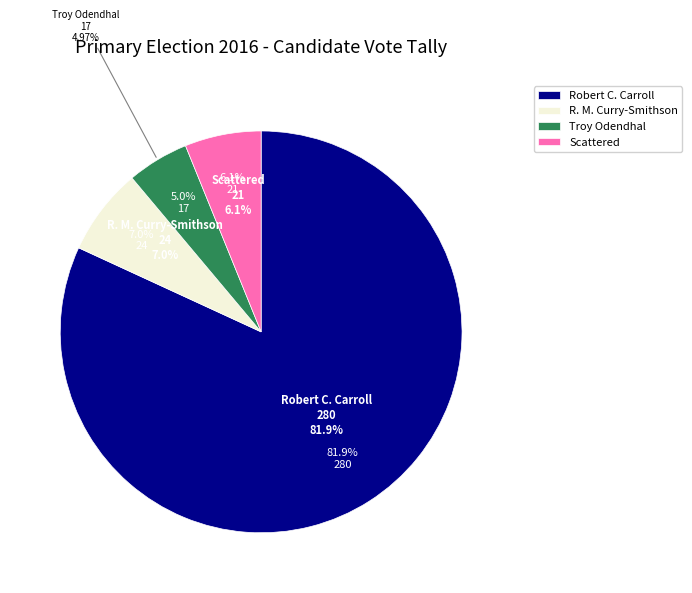

Between Robert C. Carroll and Troy Odendhal, which is larger?

Robert C. Carroll